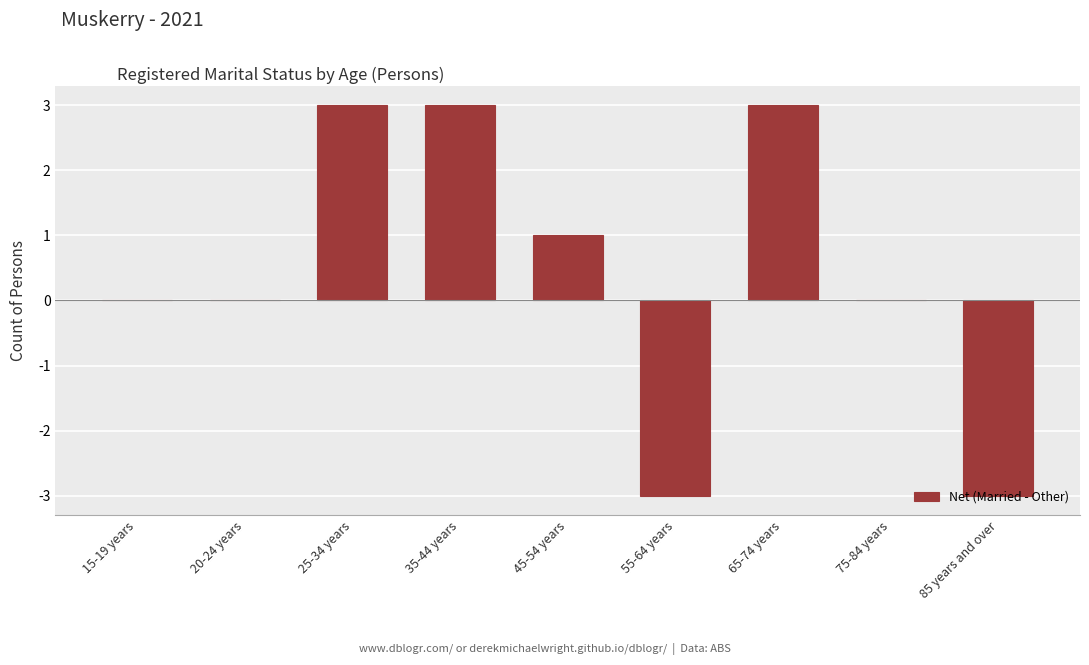

What is the change in value from 75-84 years to 85 years and over?

-3